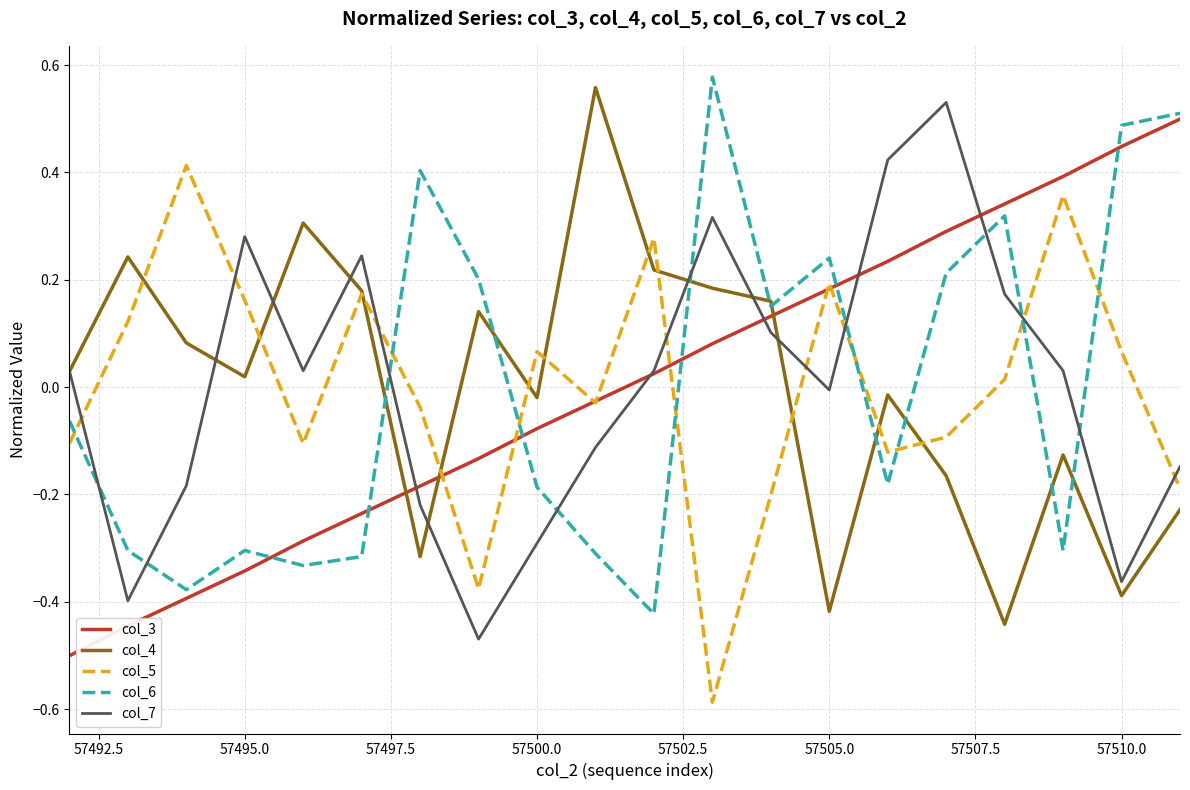

What is the smallest value displayed?

-0.6